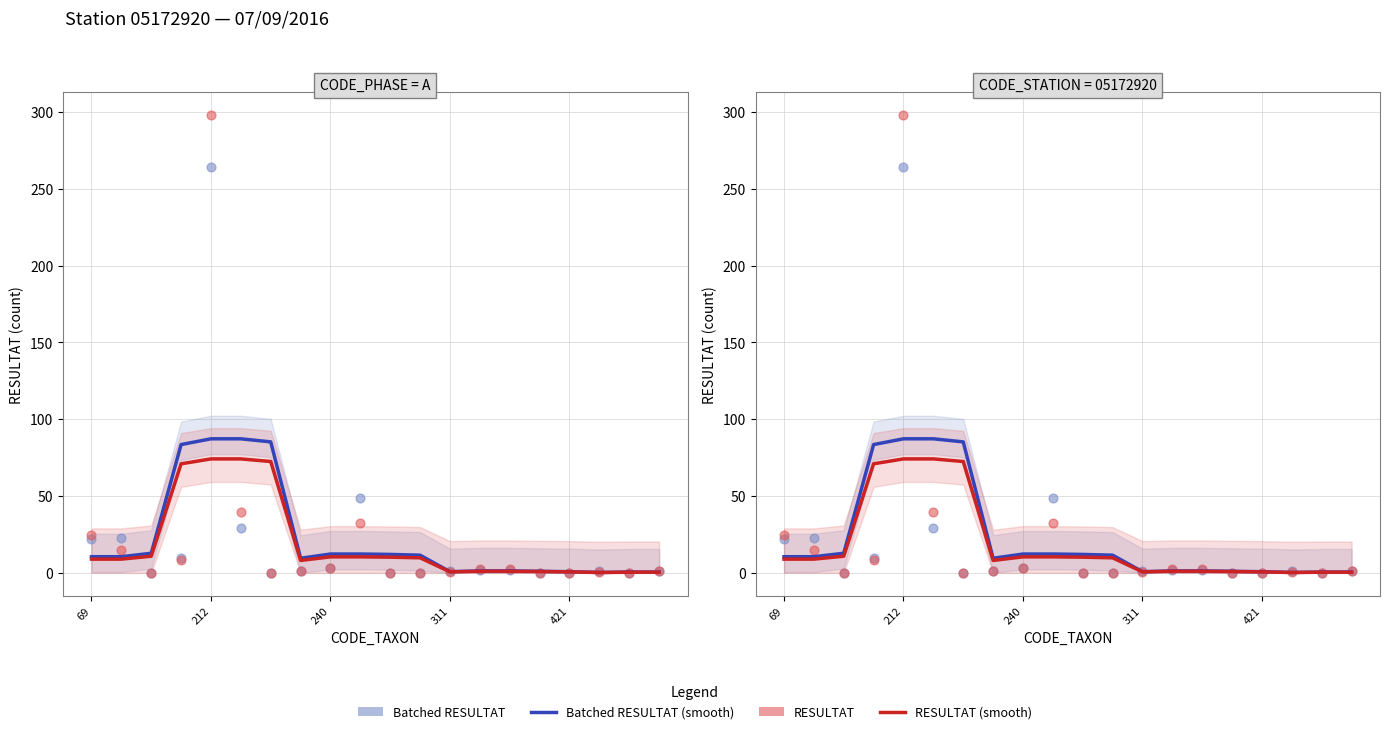

Which series contains the lowest Y value?

Batched RESULTAT